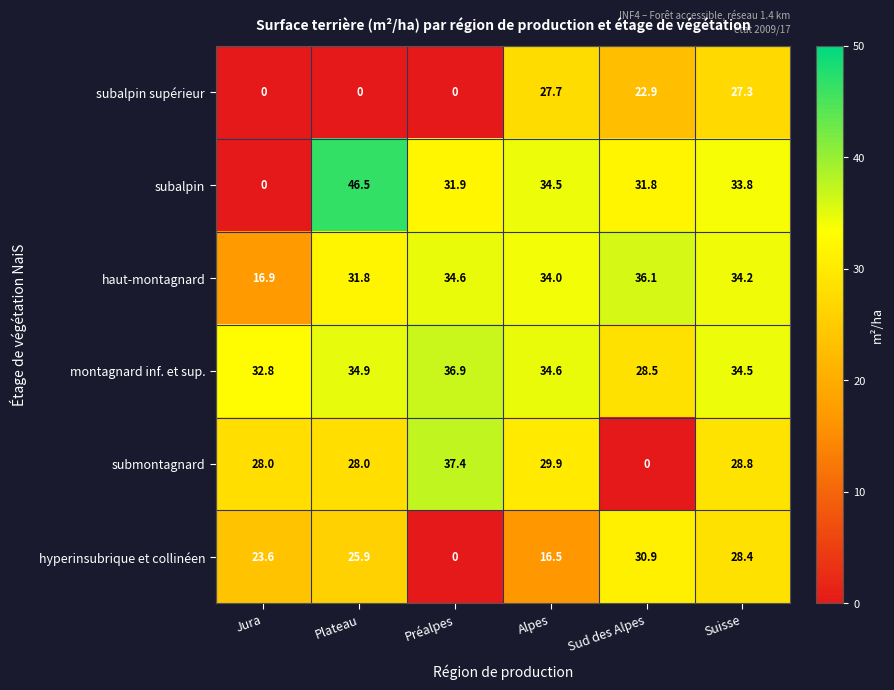

True or false: subalpin supérieur has a value of 48.9 at Alpes.

False